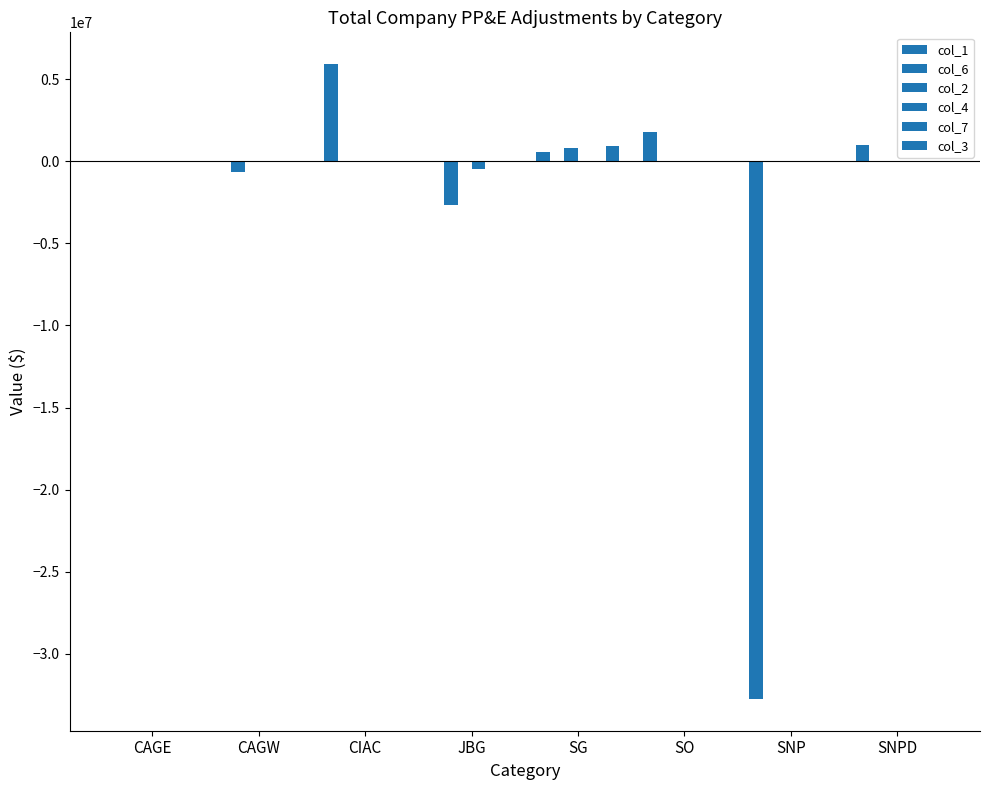

Which category has the highest value in the col_1 series?

CIAC